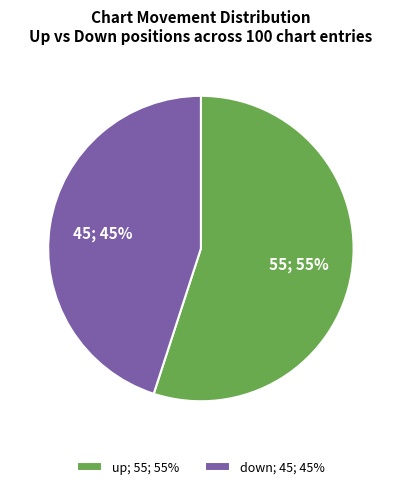

Which has a higher value, down or up?

up